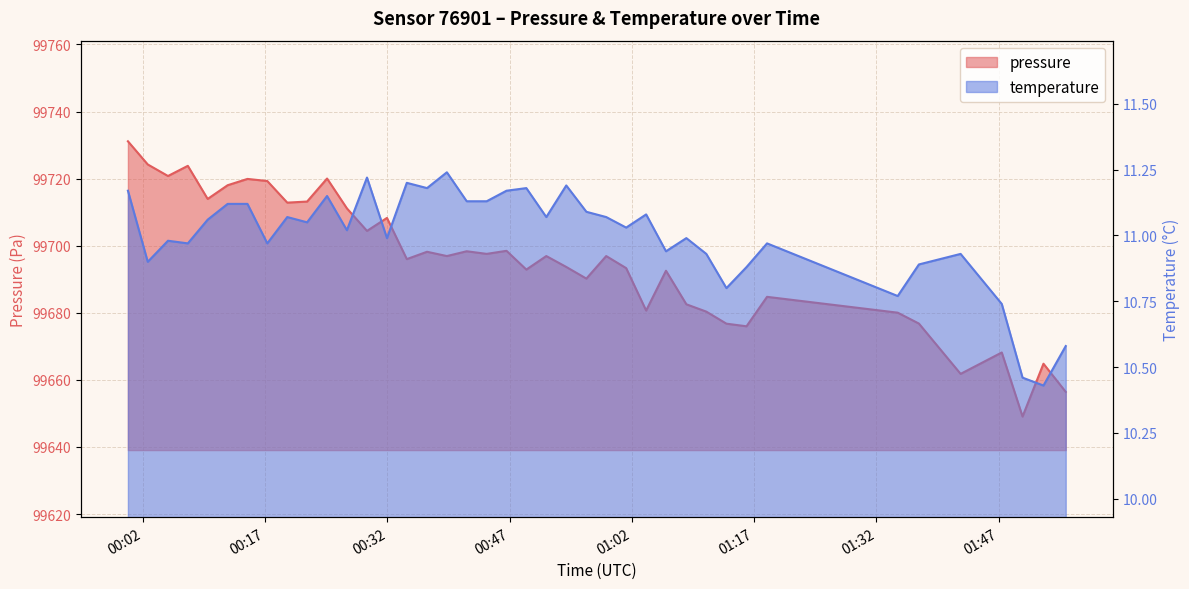

What value does the pressure series have at 2023-05-10T00:05:05?

99720.8